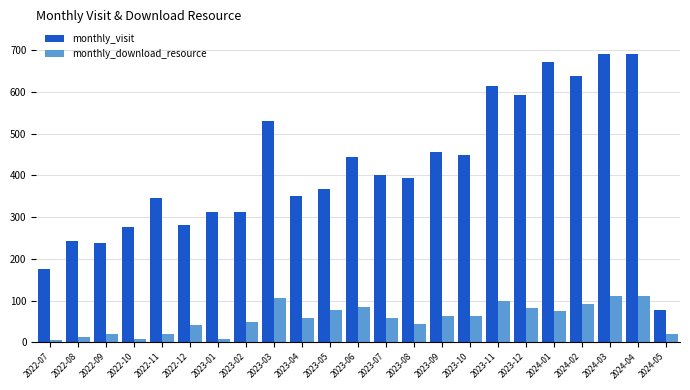

Rank the series by their average value, from lowest to highest.

monthly_download_resource, monthly_visit